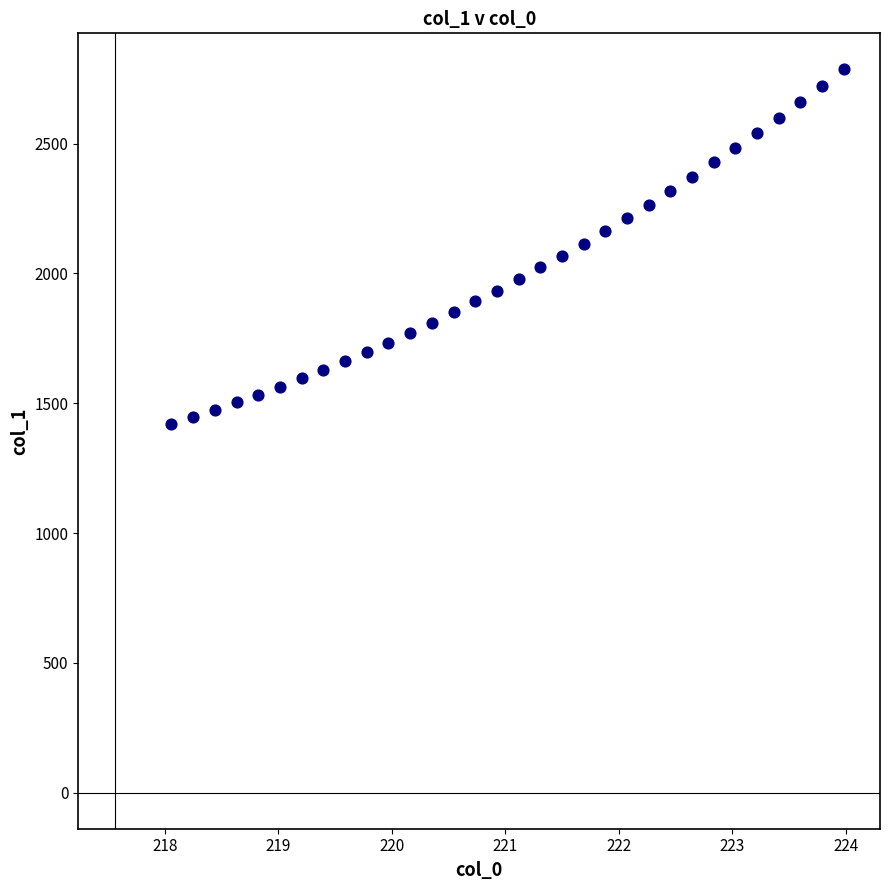

What is the range of X values (max minus min)?

5.9